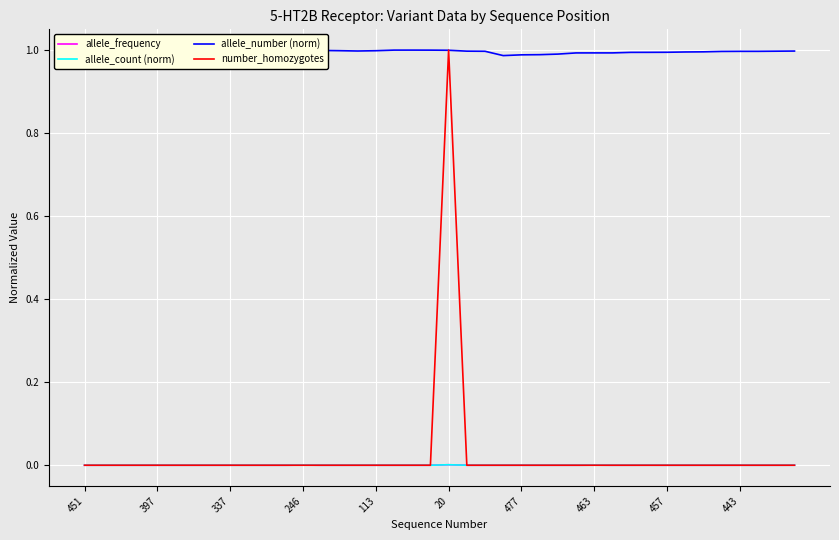

Which series has the widest spread of values?

number_homozygotes